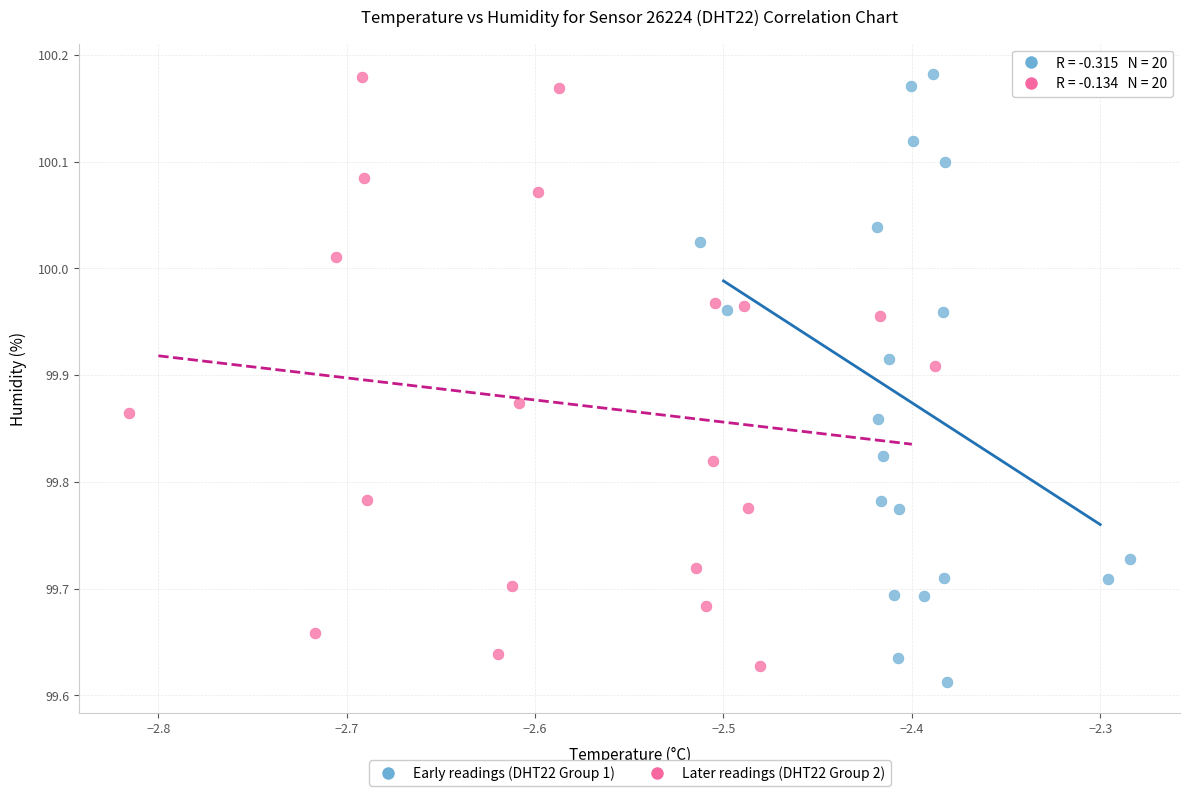

Which series has the widest spread of Y values?

Early readings (DHT22 Group 1)